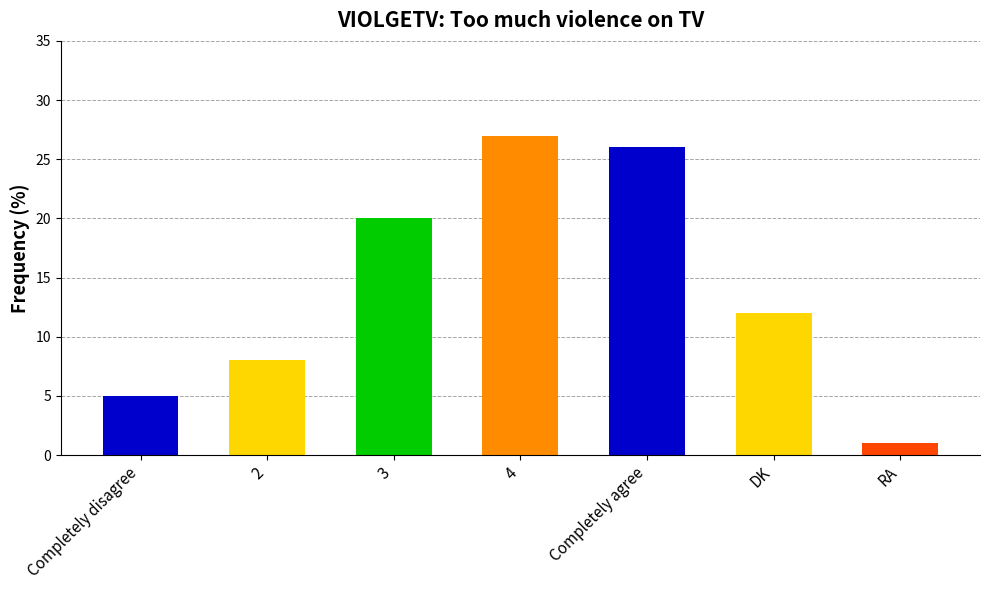

What is the sum of all values?

99